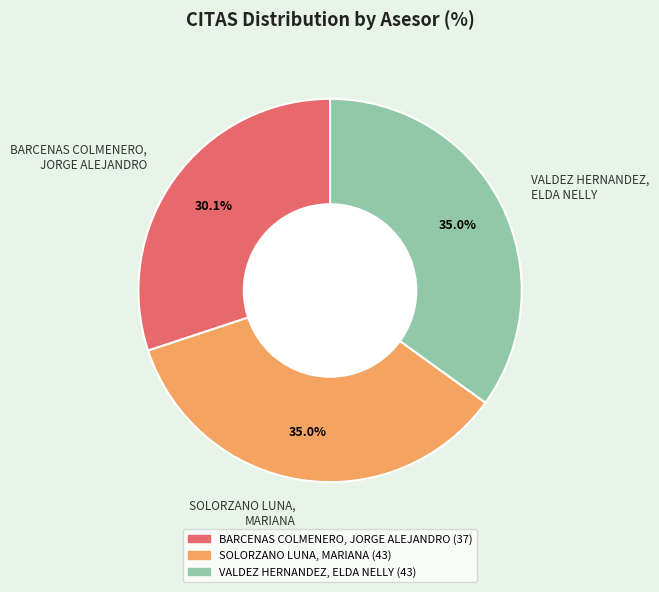

Is there any slice that represents more than half of the pie?

No